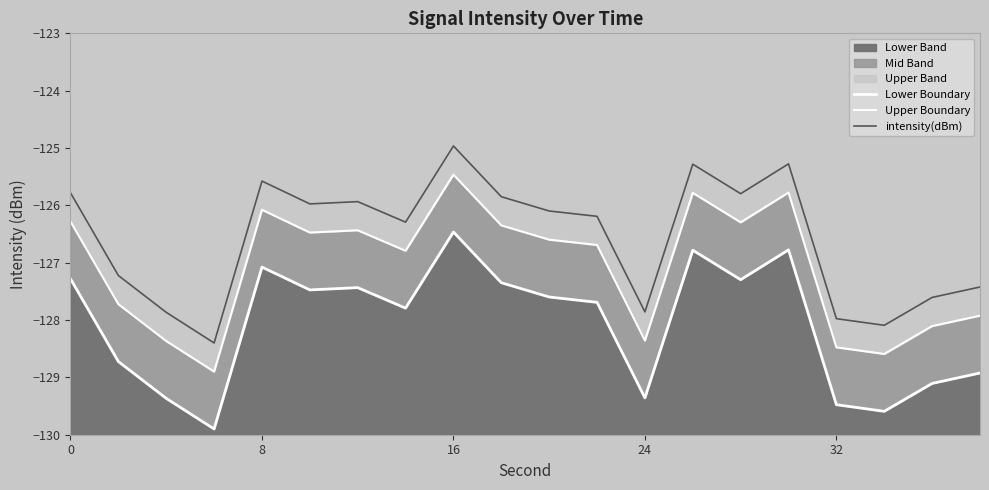

Which series has the widest spread of values?

Lower Boundary